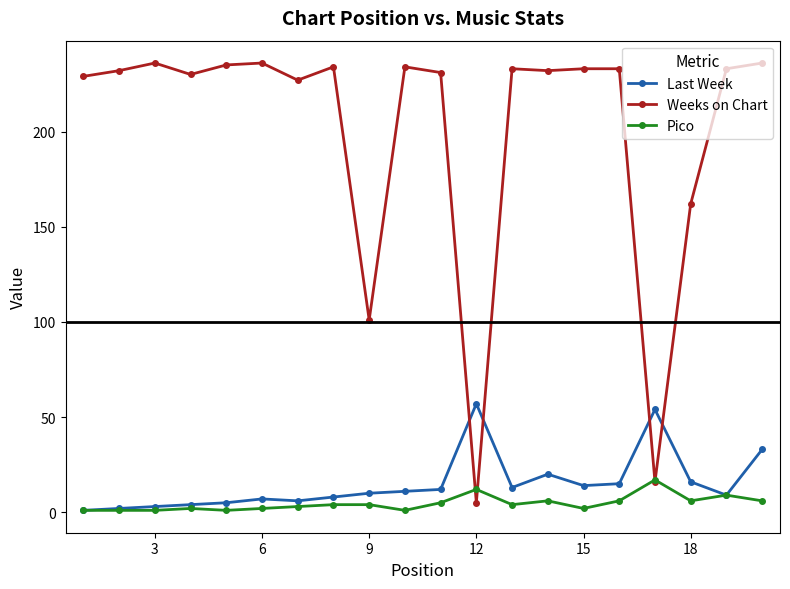

At how many categories does at least one series exceed 224?

16